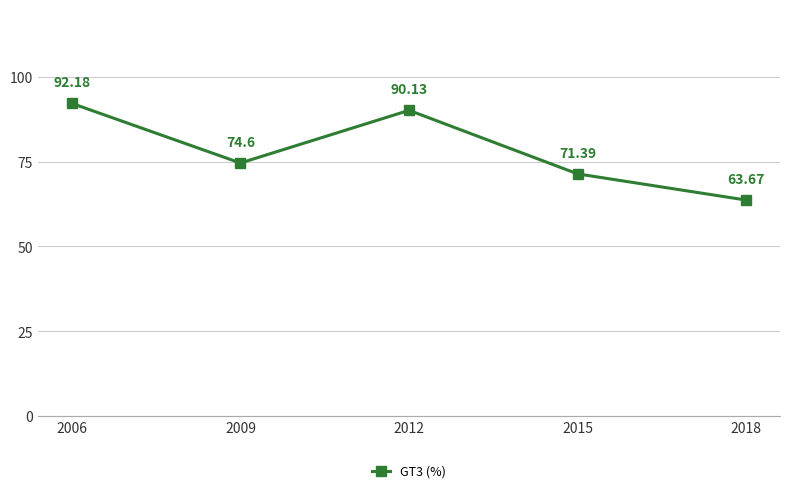

What is the average value?

78.4